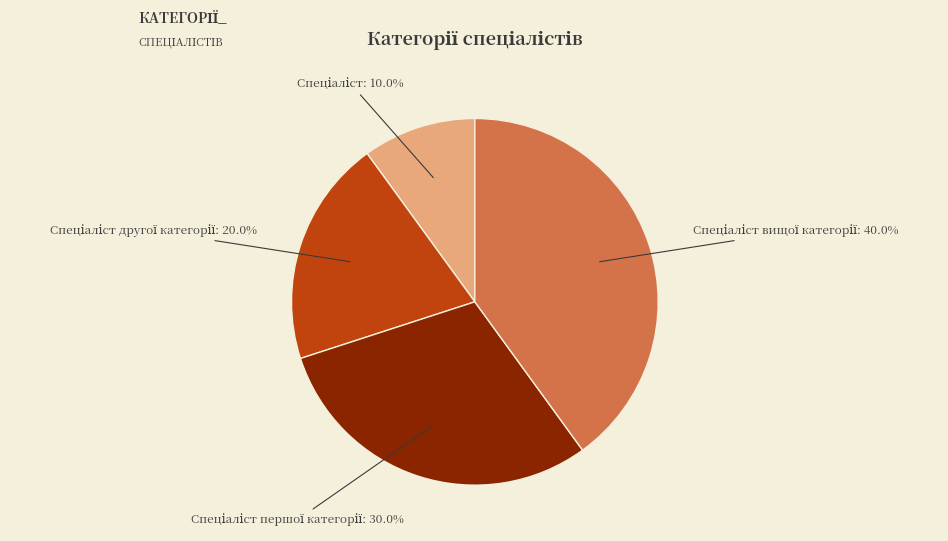

Is there any slice that represents more than half of the pie?

No